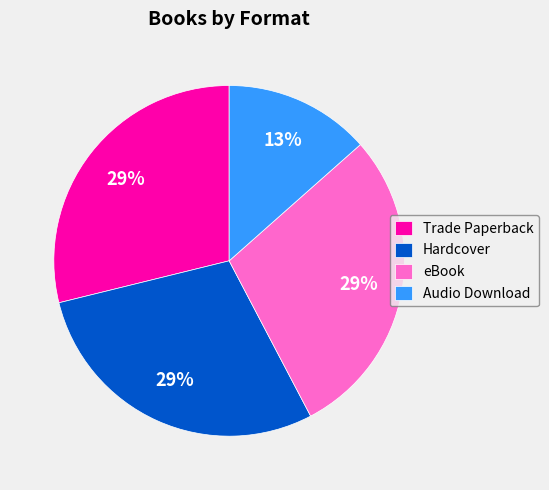

What percentage is the Trade Paperback slice, to the nearest percent?

29%